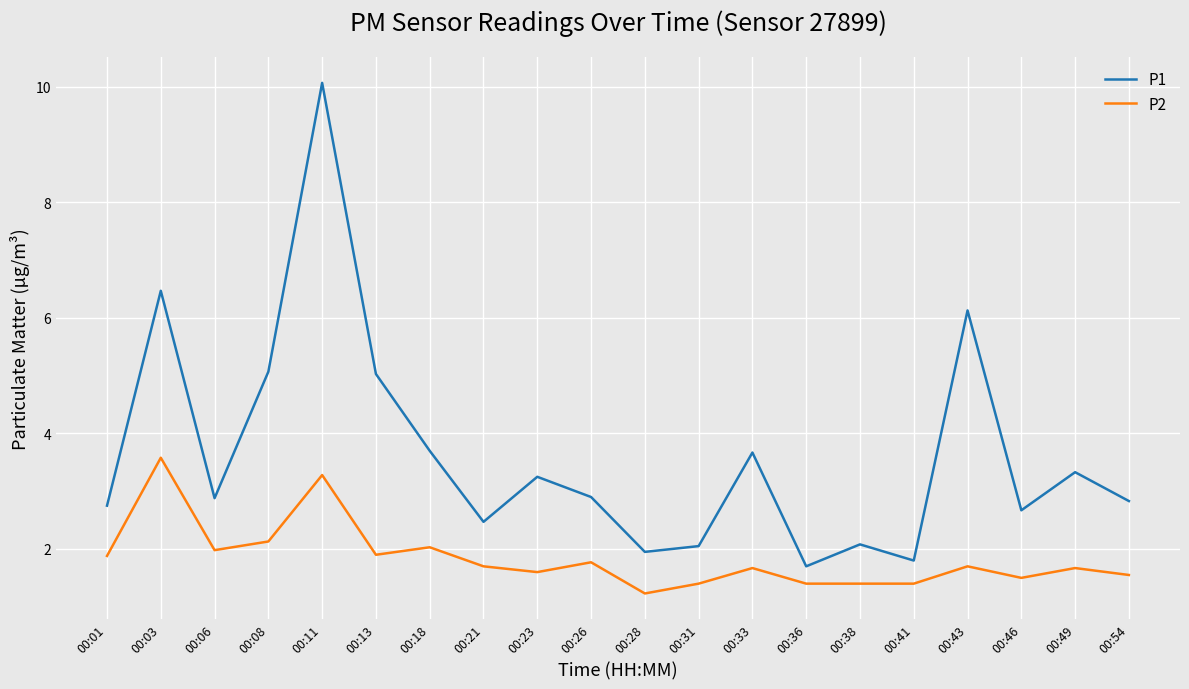

How many lines are shown in the chart?

2